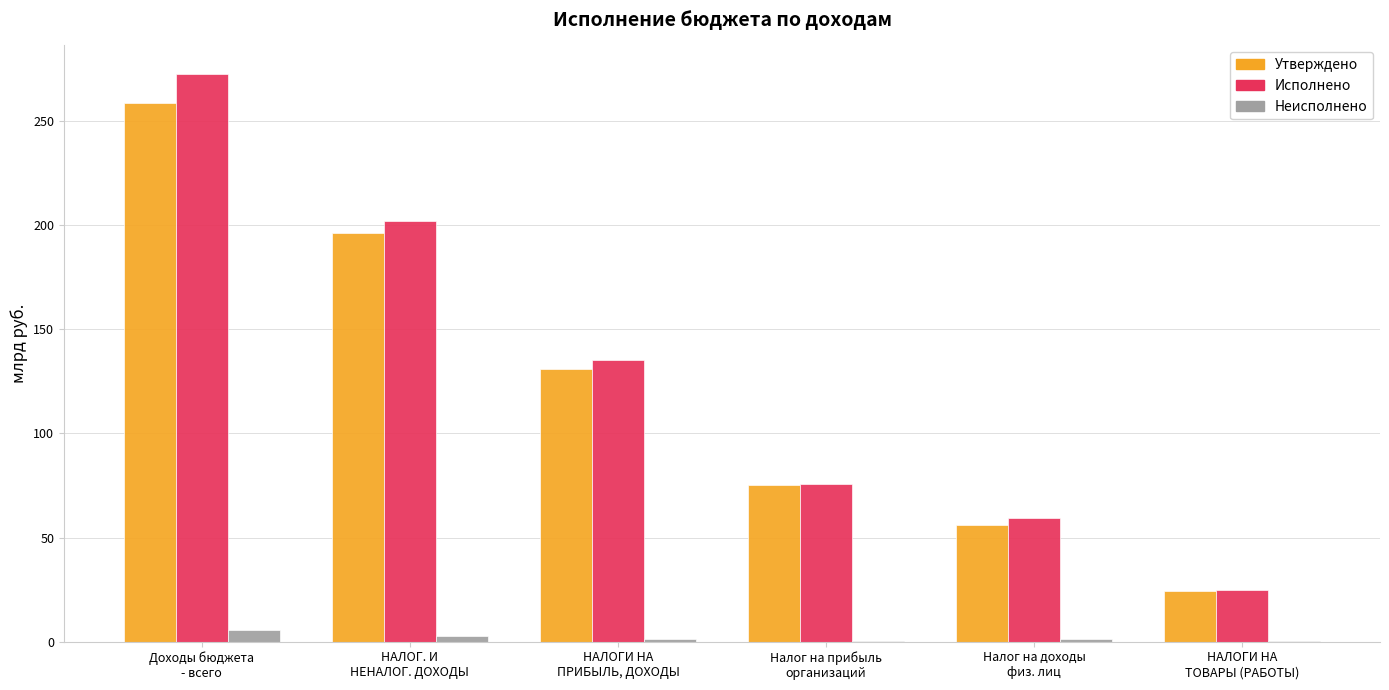

At which category does the chart reach its peak across all series?

Доходы бюджета
- всего